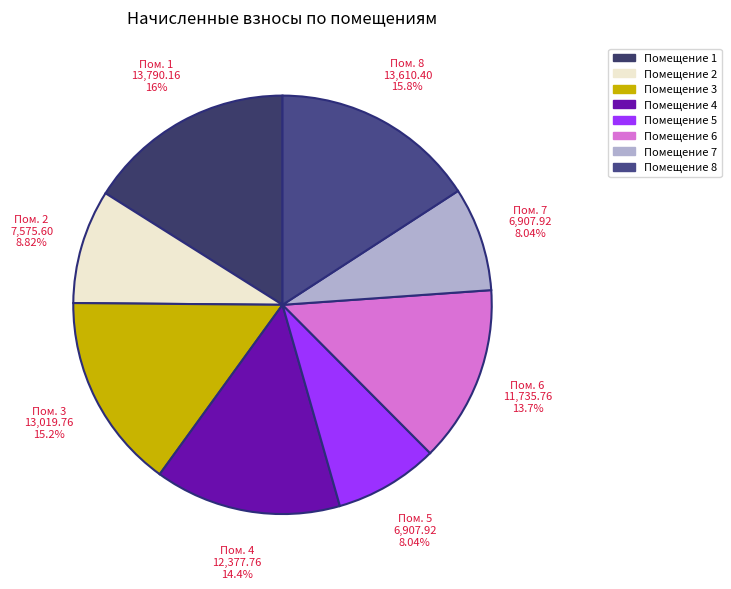

Which slice is the largest?

1